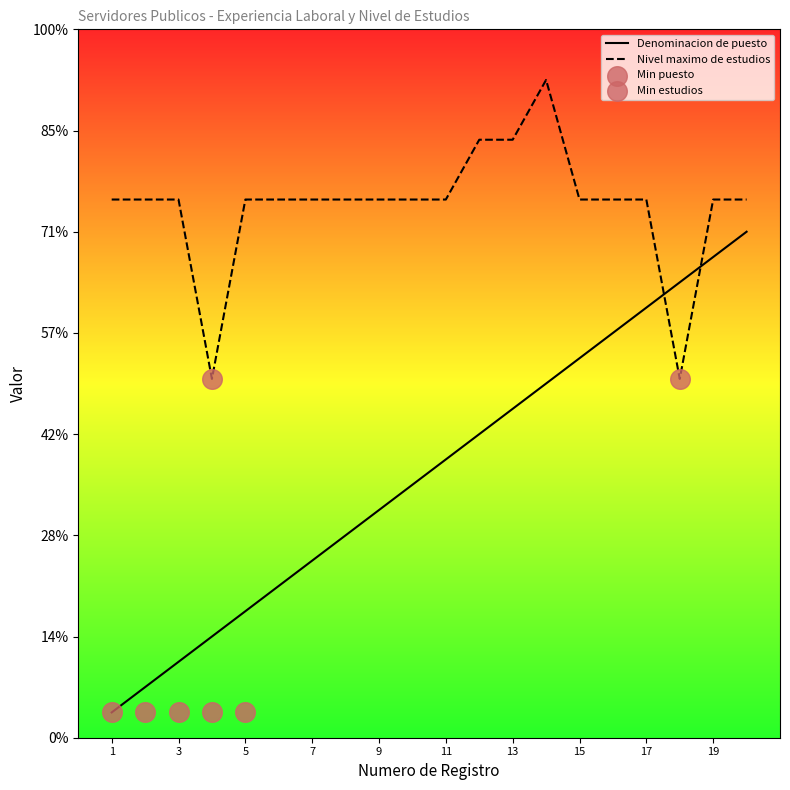

Which series has the largest total across all categories?

Nivel maximo de estudios